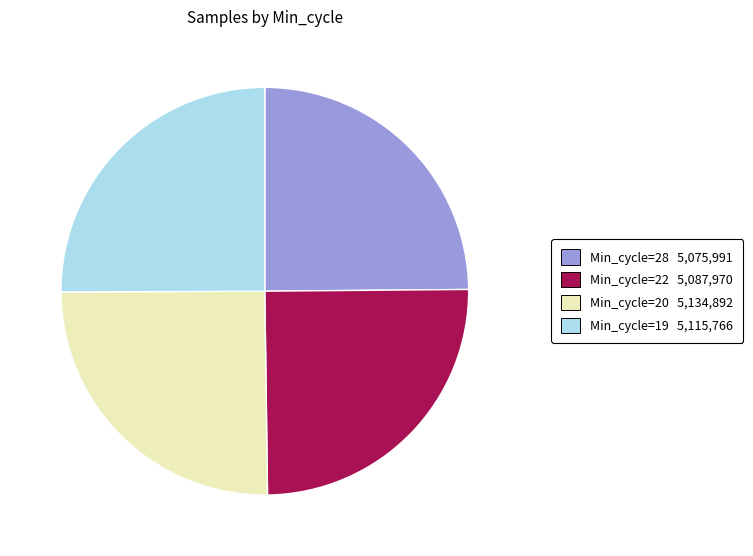

How many segments does this pie chart have?

4